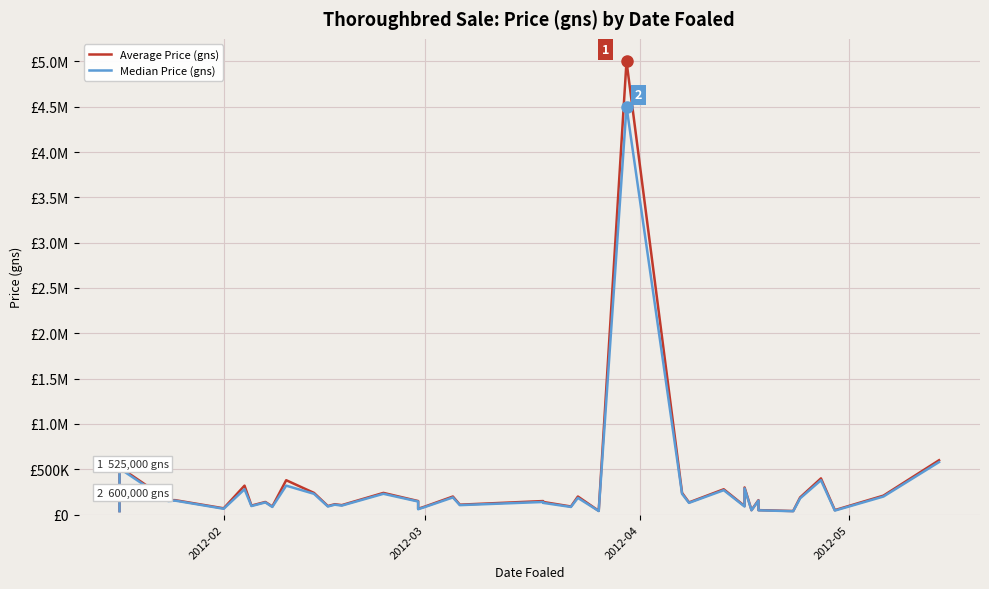

Which series has the largest total across all categories?

Average Price (gns)